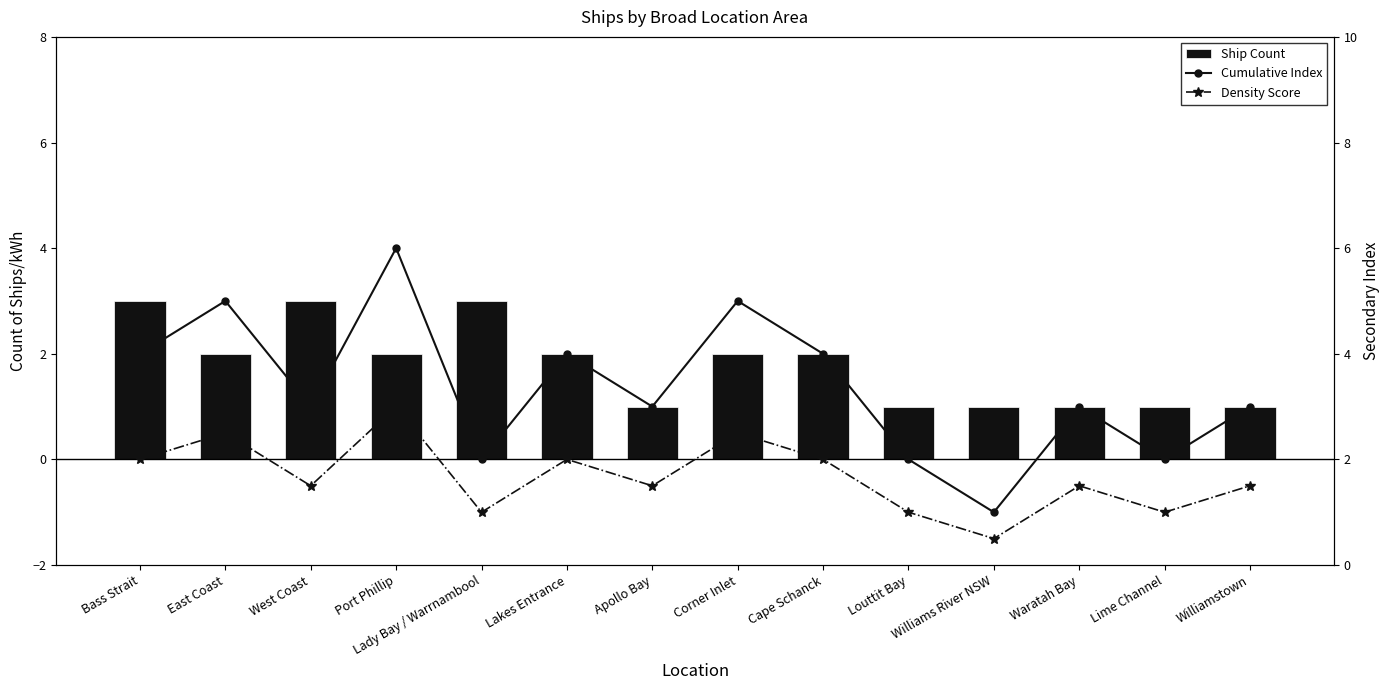

True or false: Density Score has a value of 1.5 at West Coast.

True